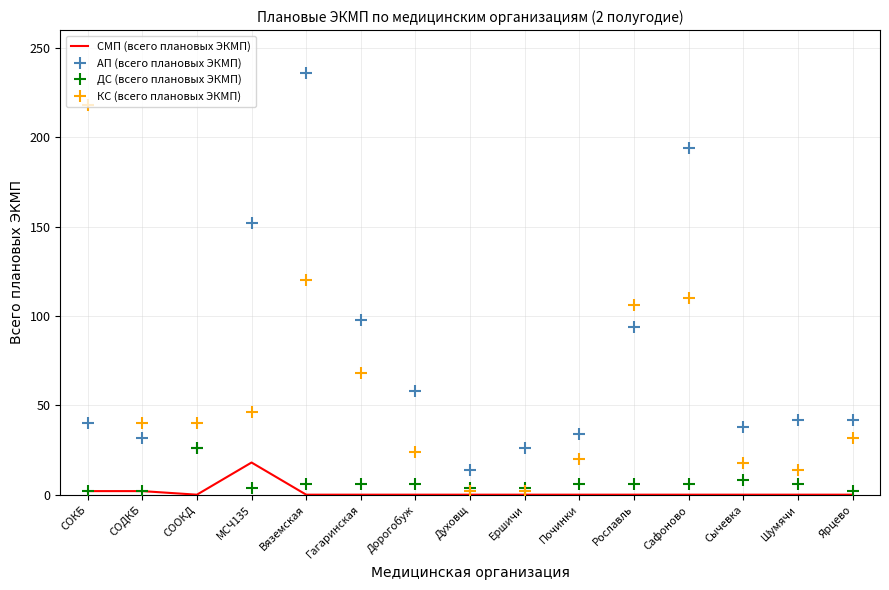

Which series has the largest range (max minus min)?

АП (всего плановых ЭКМП)